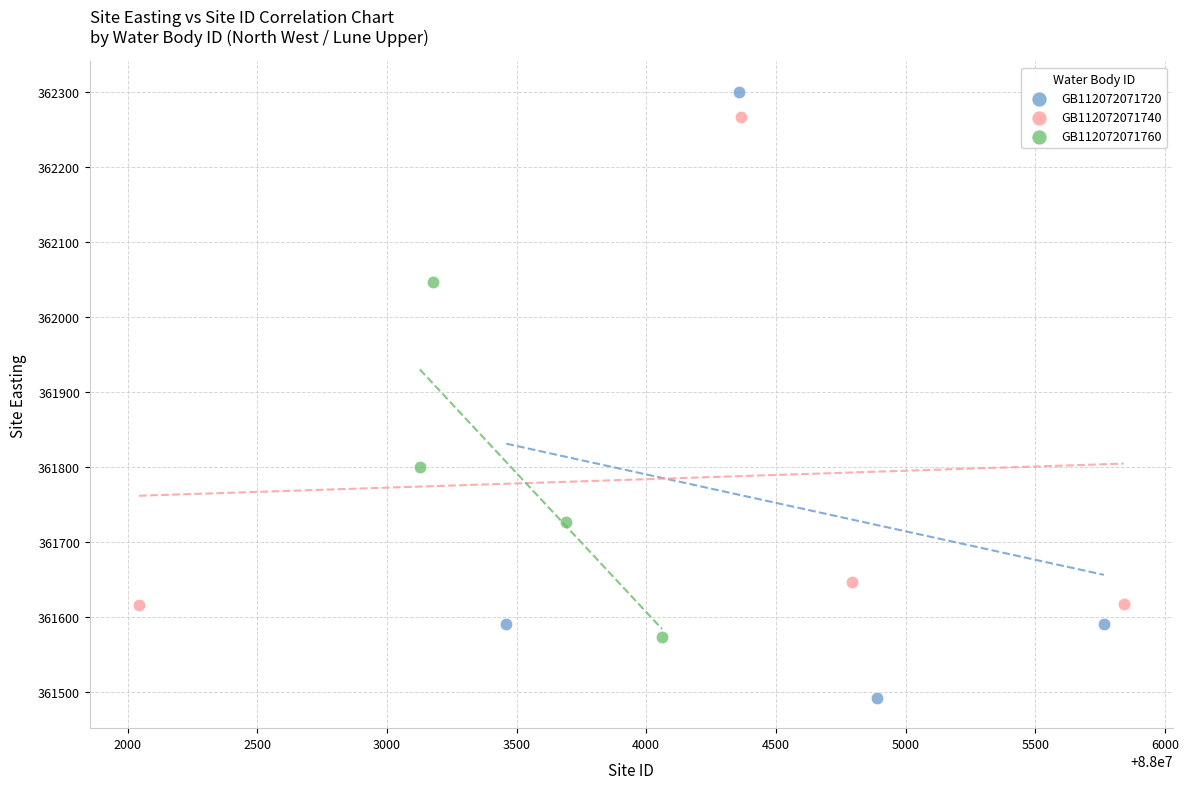

Which series contains the lowest Y value?

GB112072071720